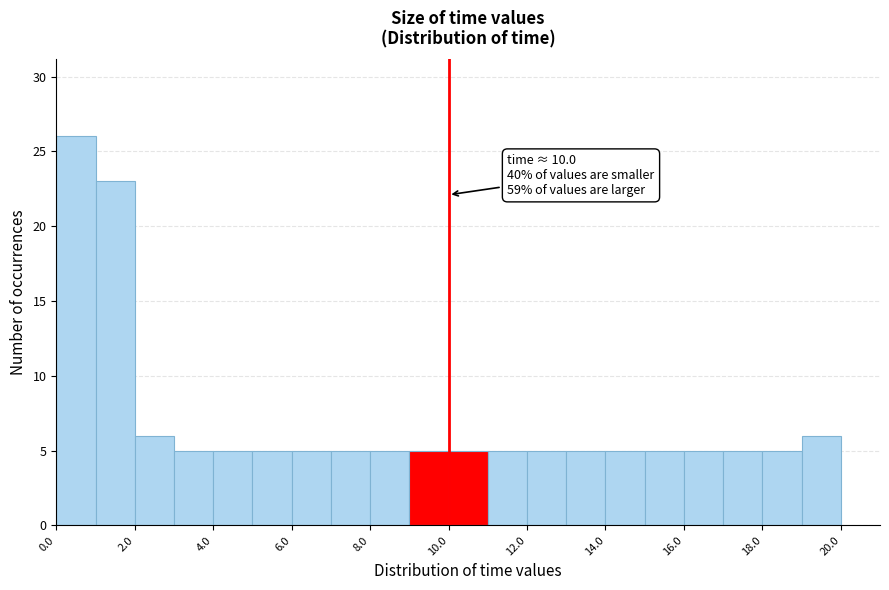

Which range on the x-axis has the tallest bar?

0 to 1